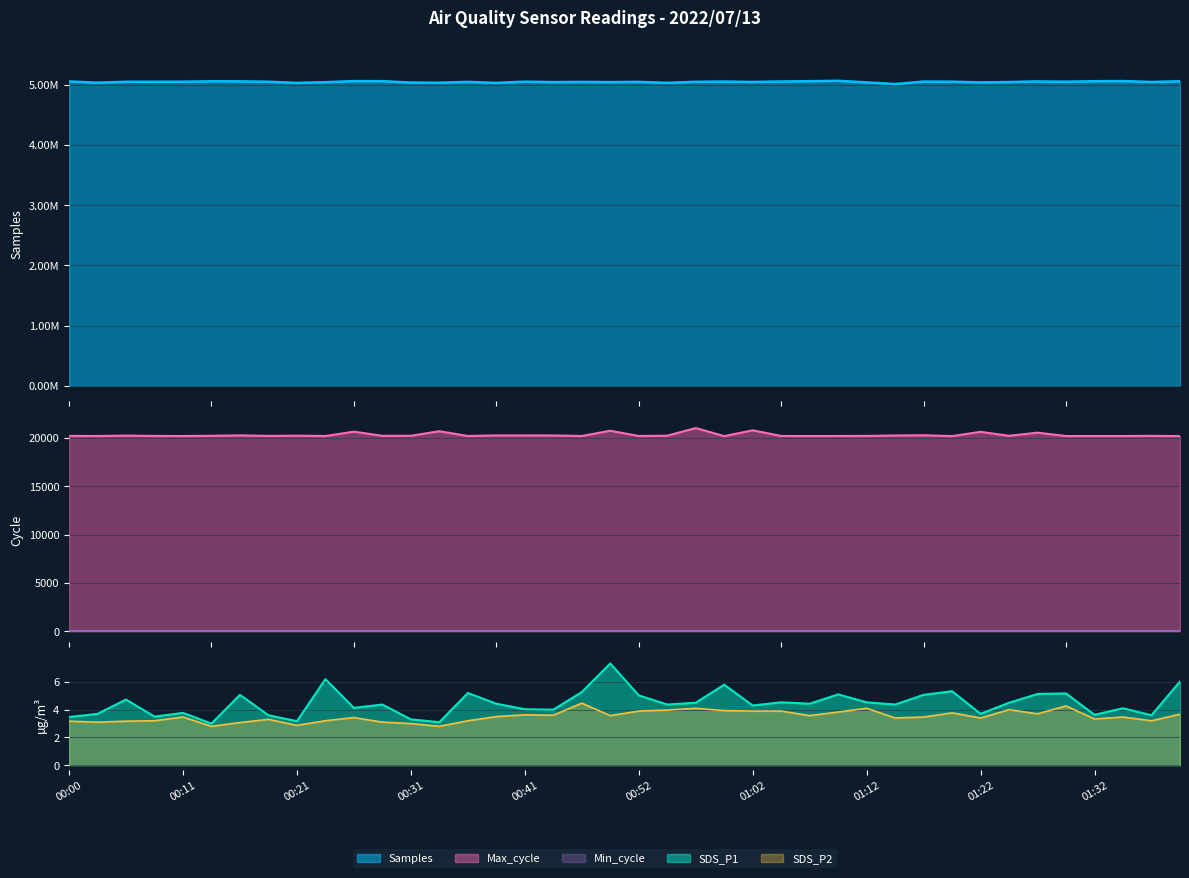

Which has a higher value, 01:02 or 01:37?

01:02